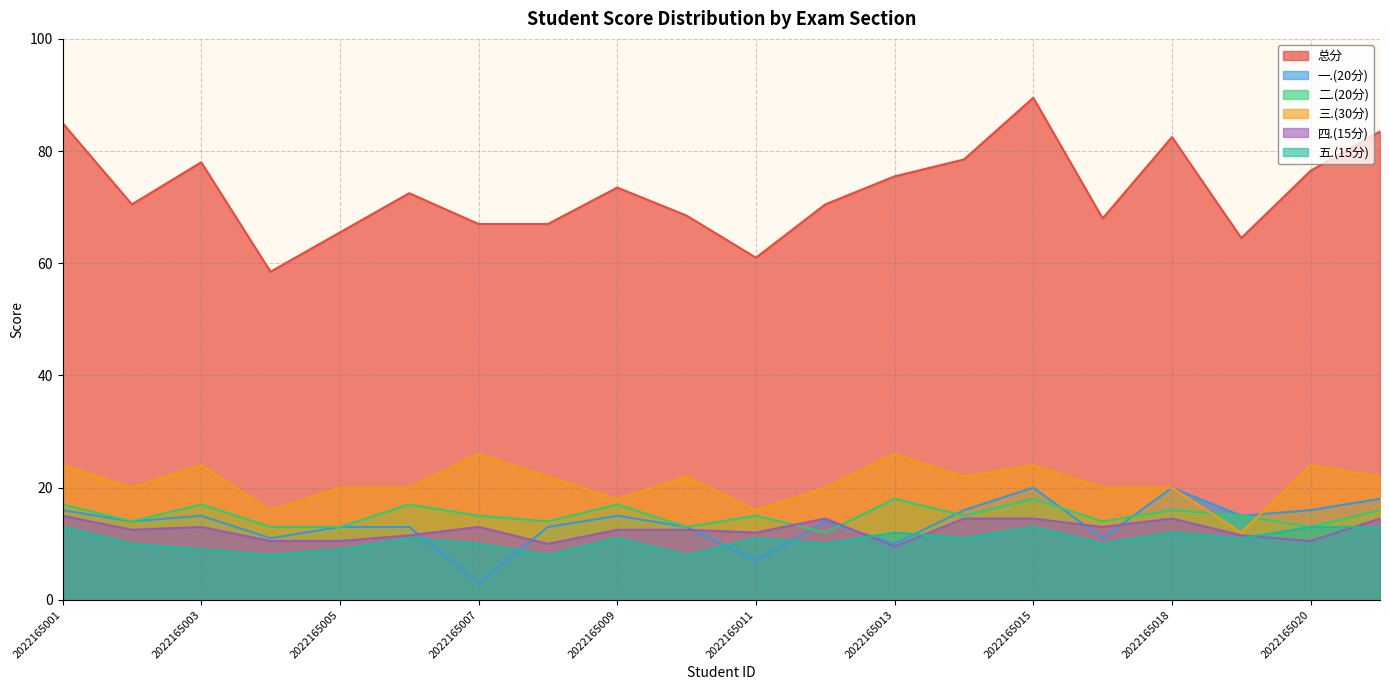

What is the sum of all 总分 values?

1456.0